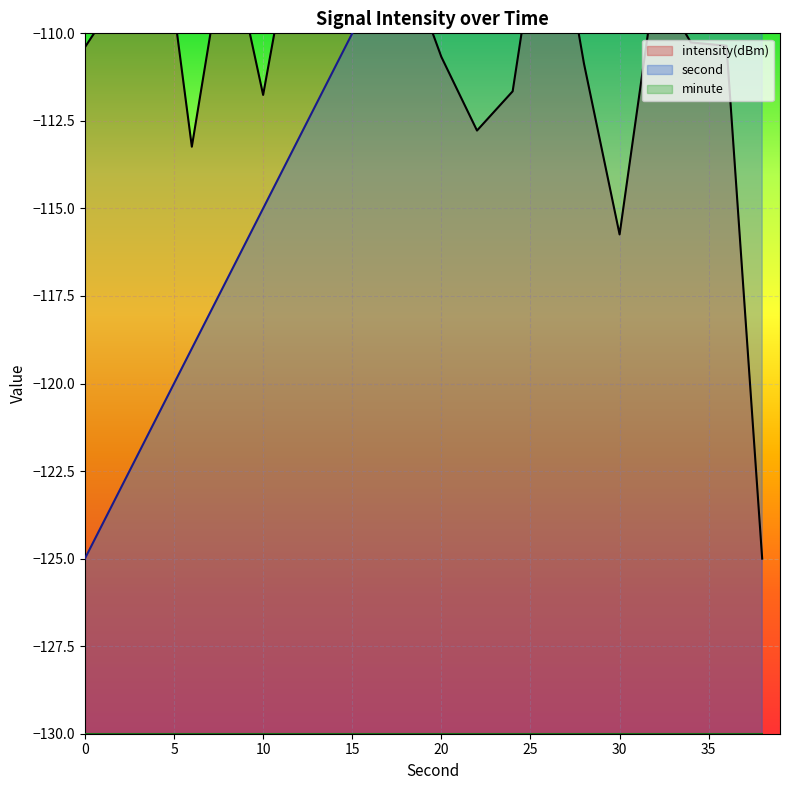

What is the minimum value shown in the chart?

-125.0